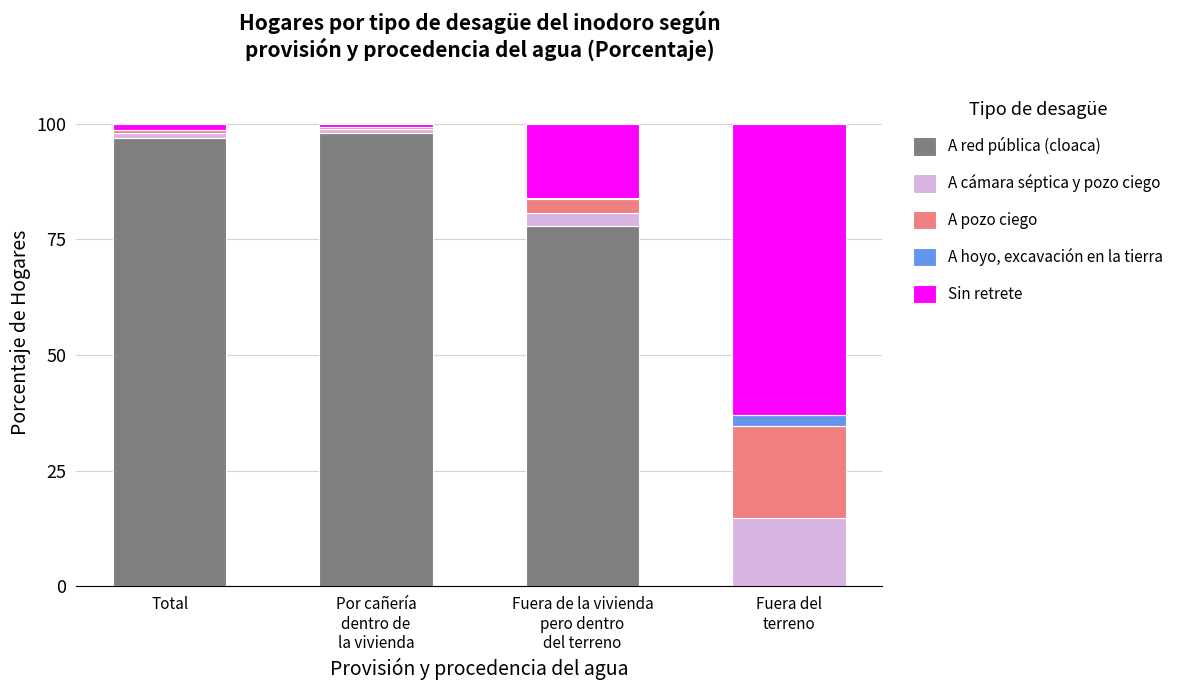

True or false: A red pública (cloaca) has a value of 165.8 at Total.

False